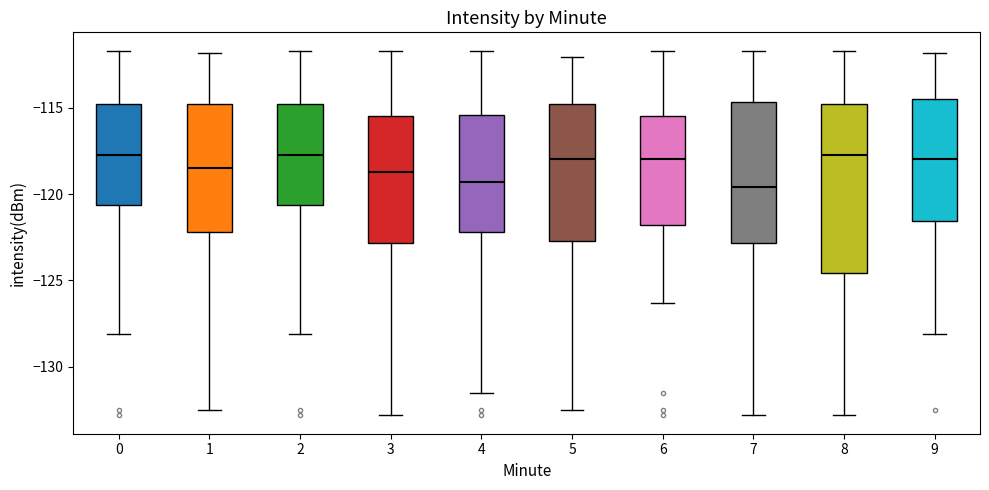

Reading left to right, transcribe this box plot: for each box, give where its median line is, the range the box spans, and where its two whiskers end, as read against the y-axis. The values are not printed on the chart, so give them approximately, as read against the axis.

0: median -117.5, box -120.5 to -115.0, whiskers -128.0 to -111.5
1: median -118.5, box -122.0 to -115.0, whiskers -132.5 to -112.0
2: median -117.5, box -120.5 to -115.0, whiskers -128.0 to -111.5
3: median -118.5, box -123.0 to -115.5, whiskers -133.0 to -111.5
4: median -119.5, box -122.0 to -115.5, whiskers -131.5 to -111.5
5: median -118.0, box -122.5 to -115.0, whiskers -132.5 to -112.0
6: median -118.0, box -122.0 to -115.5, whiskers -126.5 to -111.5
7: median -119.5, box -123.0 to -114.5, whiskers -133.0 to -111.5
8: median -117.5, box -124.5 to -115.0, whiskers -133.0 to -111.5
9: median -118.0, box -121.5 to -114.5, whiskers -128.0 to -112.0